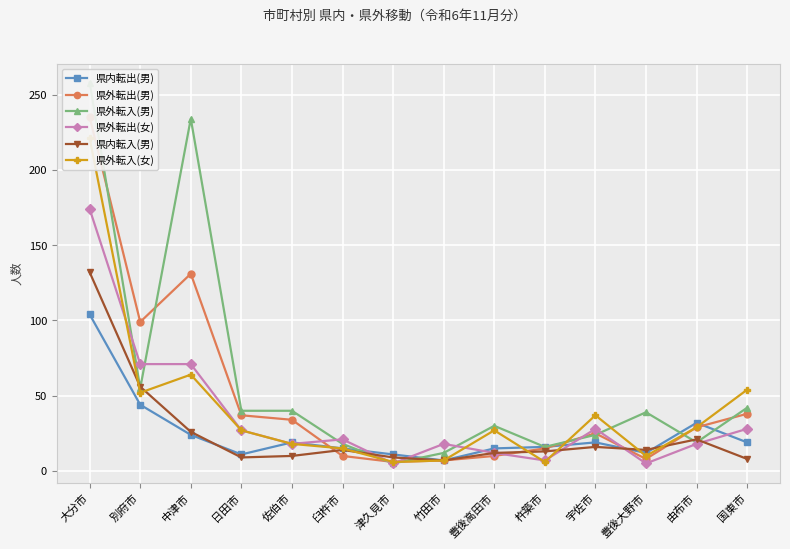

In 県外転出(男), how many points are lower than both neighbors (excluding endpoints)?

3